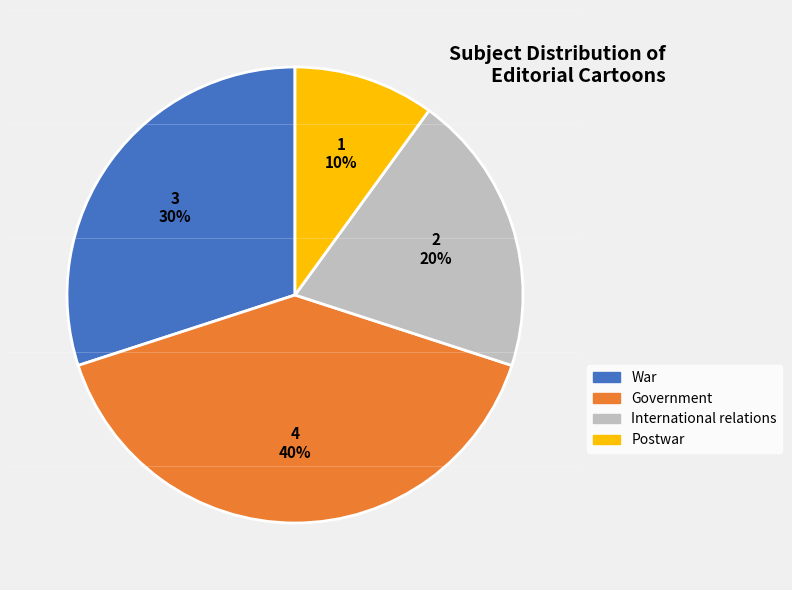

Between Government and International relations, which is larger?

Government